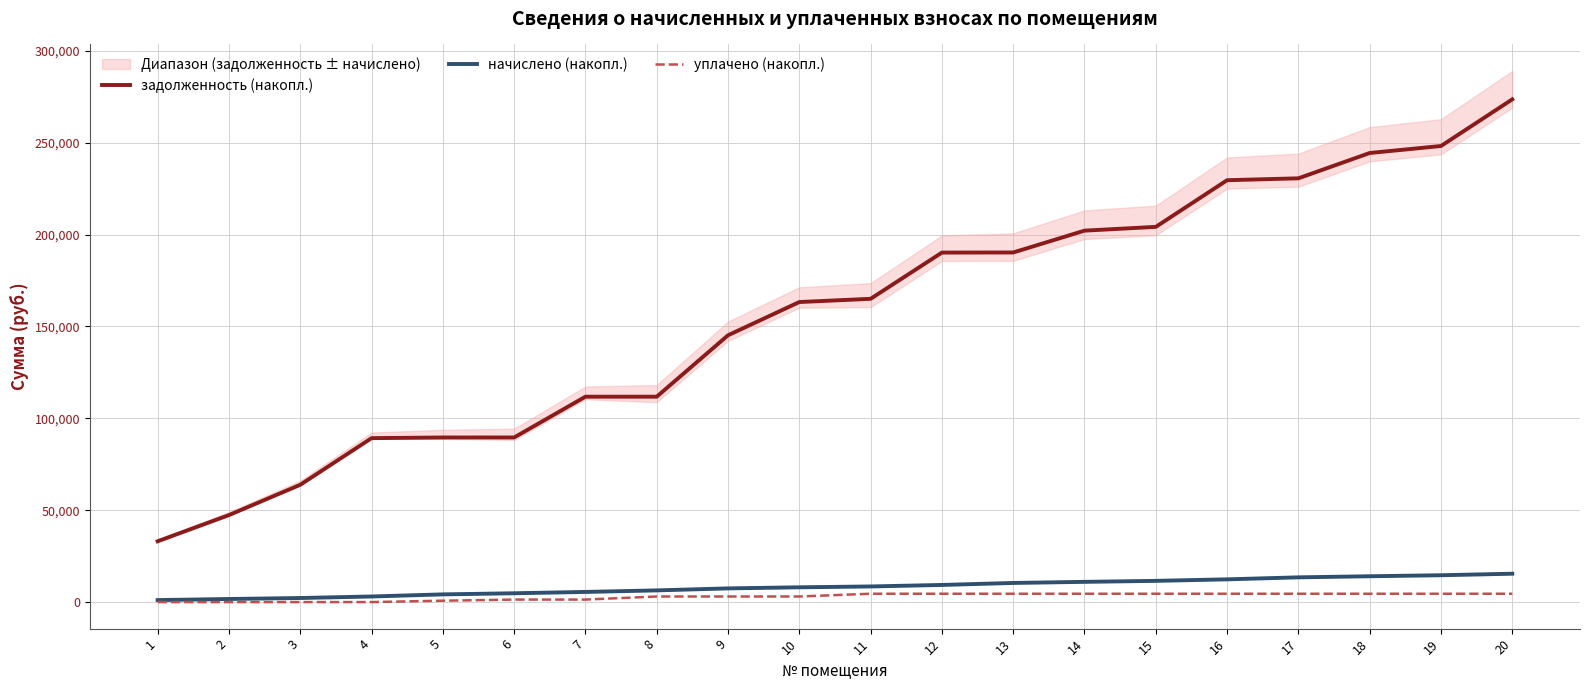

What is the difference between the maximum and minimum values in the начислено (накопл.) series?

14351.8